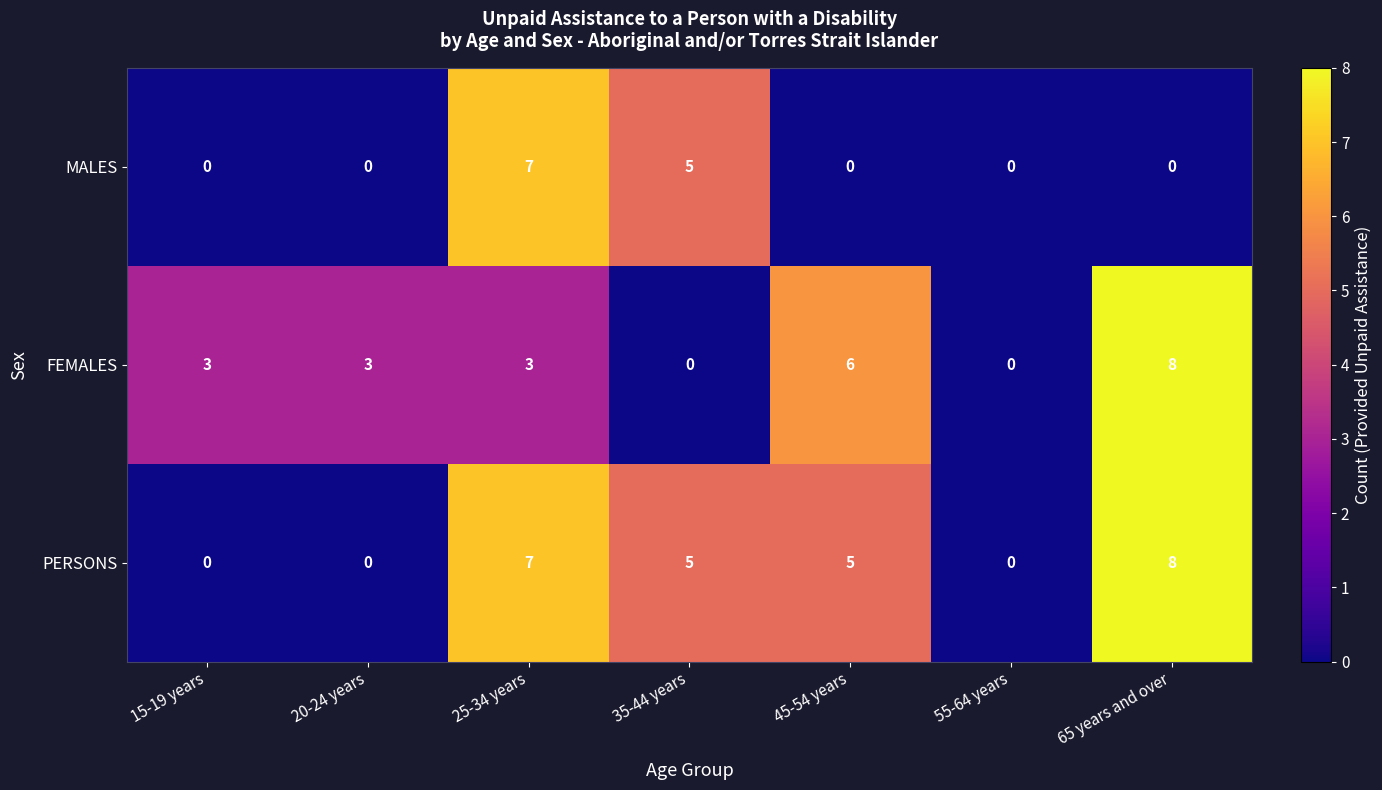

Reading left to right, list all the values displayed in this chart.

MALES: 15-19 years=0	20-24 years=0	25-34 years=7	35-44 years=5	45-54 years=0	55-64 years=0	65 years and over=0
FEMALES: 15-19 years=3	20-24 years=3	25-34 years=3	35-44 years=0	45-54 years=6	55-64 years=0	65 years and over=8
PERSONS: 15-19 years=0	20-24 years=0	25-34 years=7	35-44 years=5	45-54 years=5	55-64 years=0	65 years and over=8